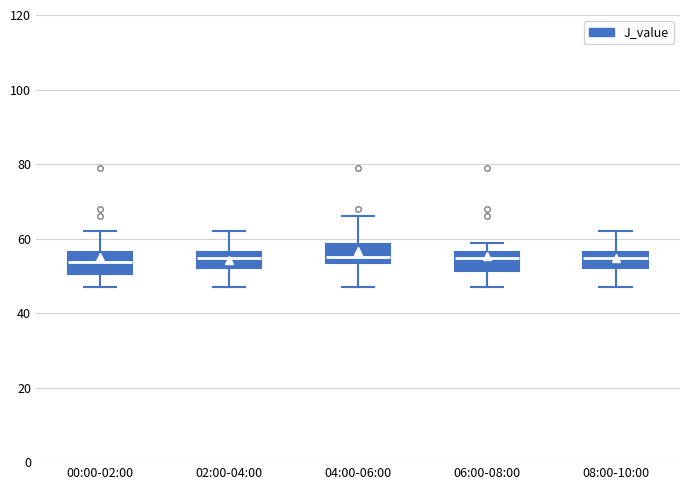

Reading left to right, transcribe this box plot: for each box, give where its median line is, the range the box spans, and where its two whiskers end, as read against the y-axis. The values are not printed on the chart, so give them approximately, as read against the axis.

00:00-02:00: median 54, box 50 to 56, whiskers 46 to 62
02:00-04:00: median 54, box 52 to 56, whiskers 46 to 62
04:00-06:00: median 56, box 54 to 58, whiskers 46 to 66
06:00-08:00: median 54, box 52 to 56, whiskers 46 to 58
08:00-10:00: median 54, box 52 to 56, whiskers 48 to 62